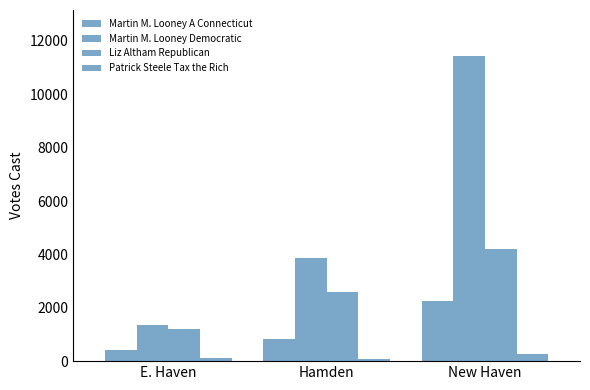

What position from the left is Hamden?

2